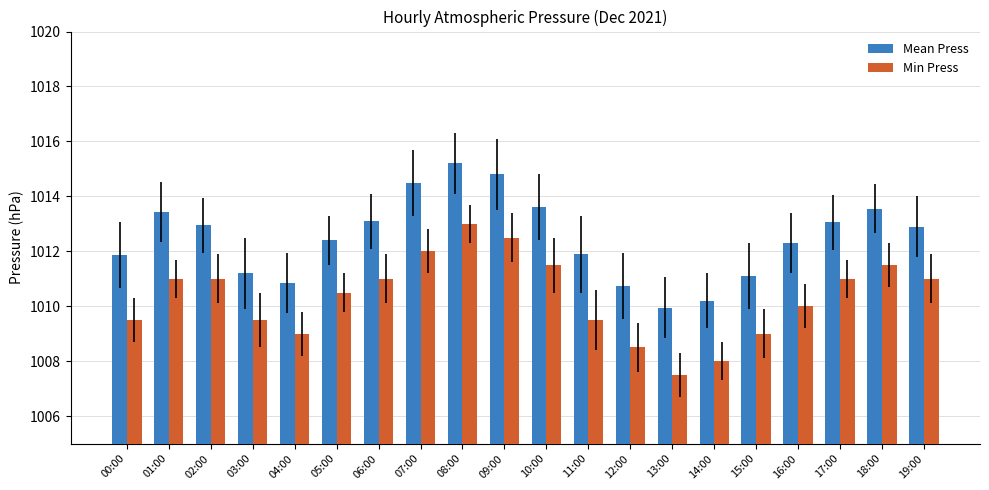

Rank the series at 02:00 from highest to lowest value.

Mean Press, Min Press